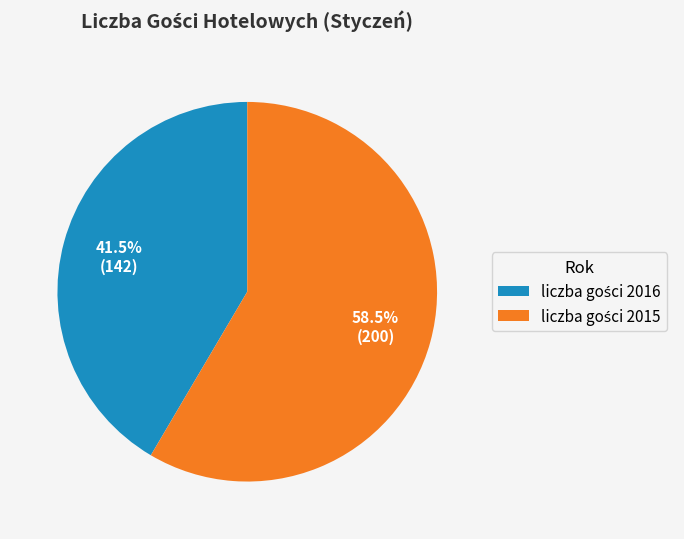

Does any single category account for the majority?

Yes